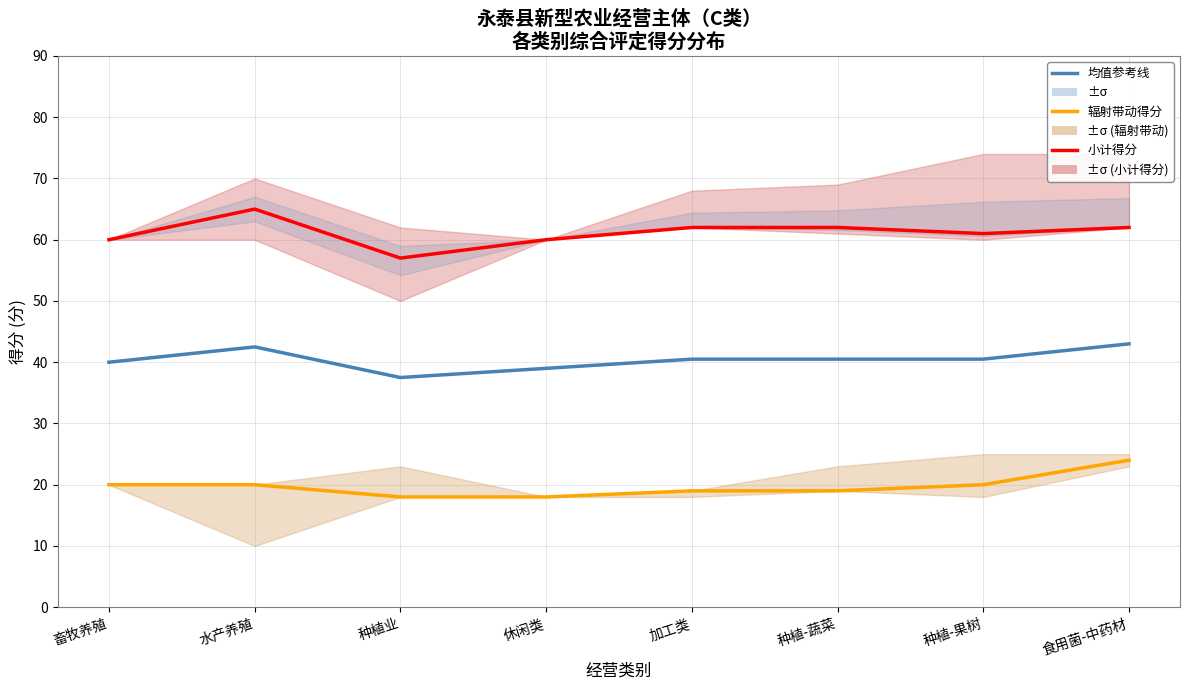

What is the difference between the 均值参考线 values at 食用菌-中药材 and 畜牧养殖?

3.0